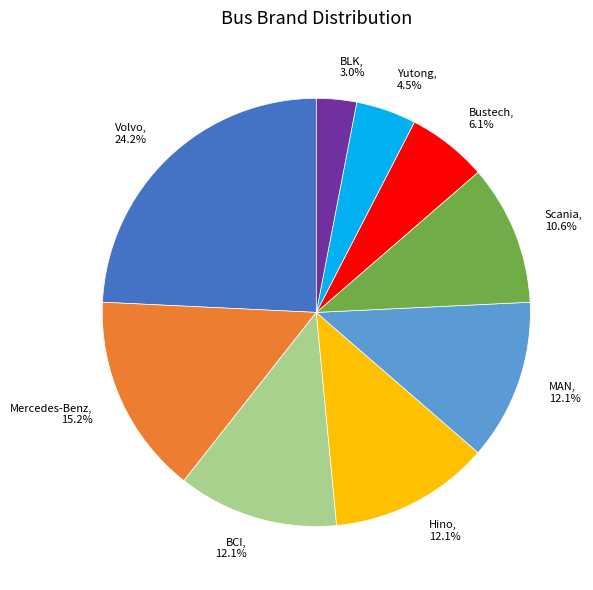

Between Bustech and Mercedes-Benz, which is larger?

Mercedes-Benz